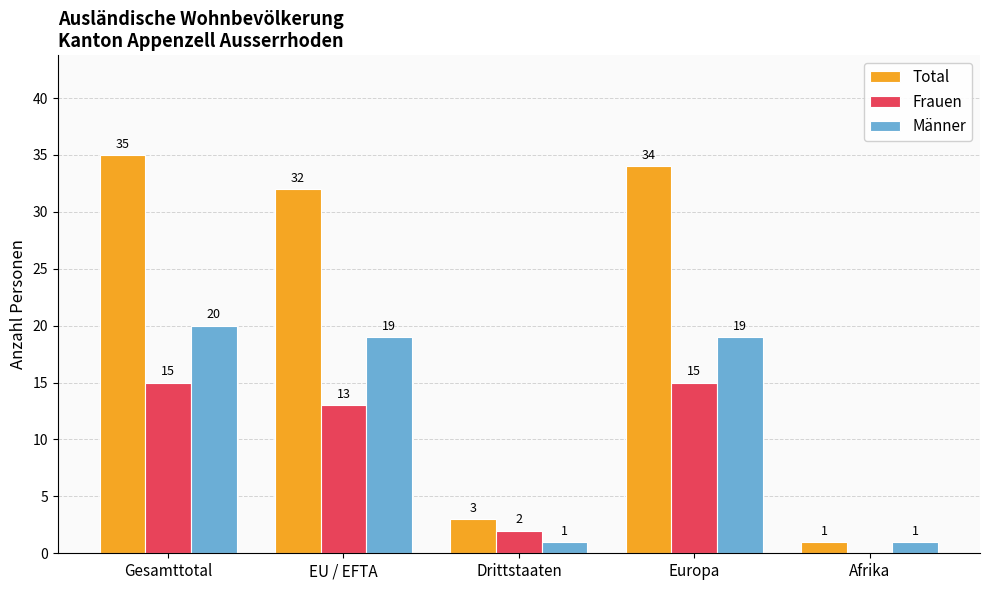

Reading left to right, list all the values displayed in this chart.

Total: 35	32	3	34	1
Frauen: 15	13	2	15	0
Männer: 20	19	1	19	1